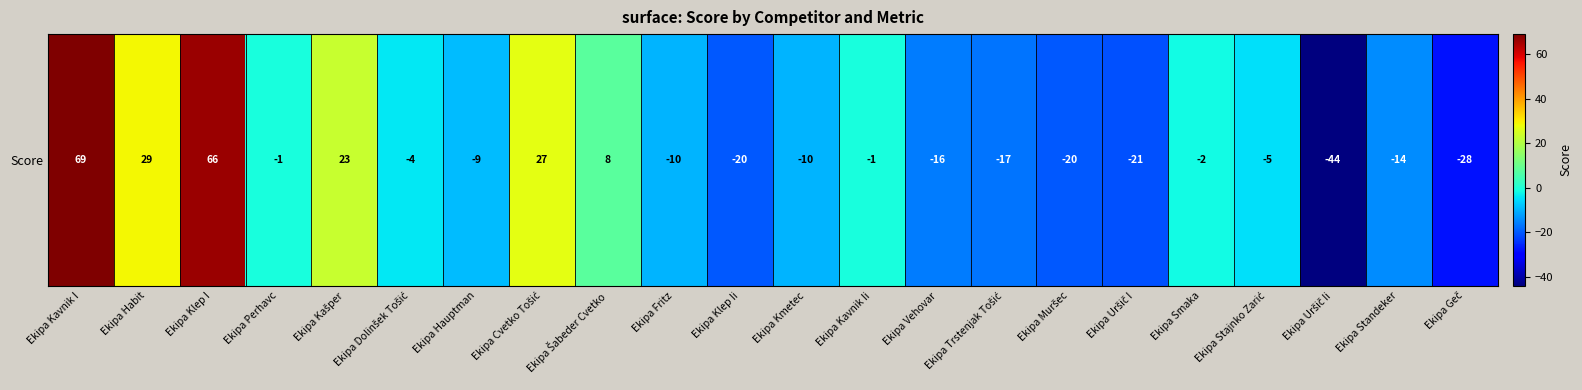

Reading left to right, list all the values displayed in this chart.

Ekipa Kavnik I=69	Ekipa Habit=29	Ekipa Klep I=66	Ekipa Perhavc=-1	Ekipa Kašper=23	Ekipa Dolinšek Tošić=-4	Ekipa Hauptman=-9	Ekipa Cvetko Tošić=27	Ekipa Šabeder Cvetko=8	Ekipa Fritz=-10	Ekipa Klep Ii=-20	Ekipa Kmetec=-10	Ekipa Kavnik Ii=-1	Ekipa Vehovar=-16	Ekipa Trstenjak Tošić=-17	Ekipa Muršec=-20	Ekipa Uršič I=-21	Ekipa Smaka=-2	Ekipa Stajnko Zarić=-5	Ekipa Uršič Ii=-44	Ekipa Standeker=-14	Ekipa Geč=-28